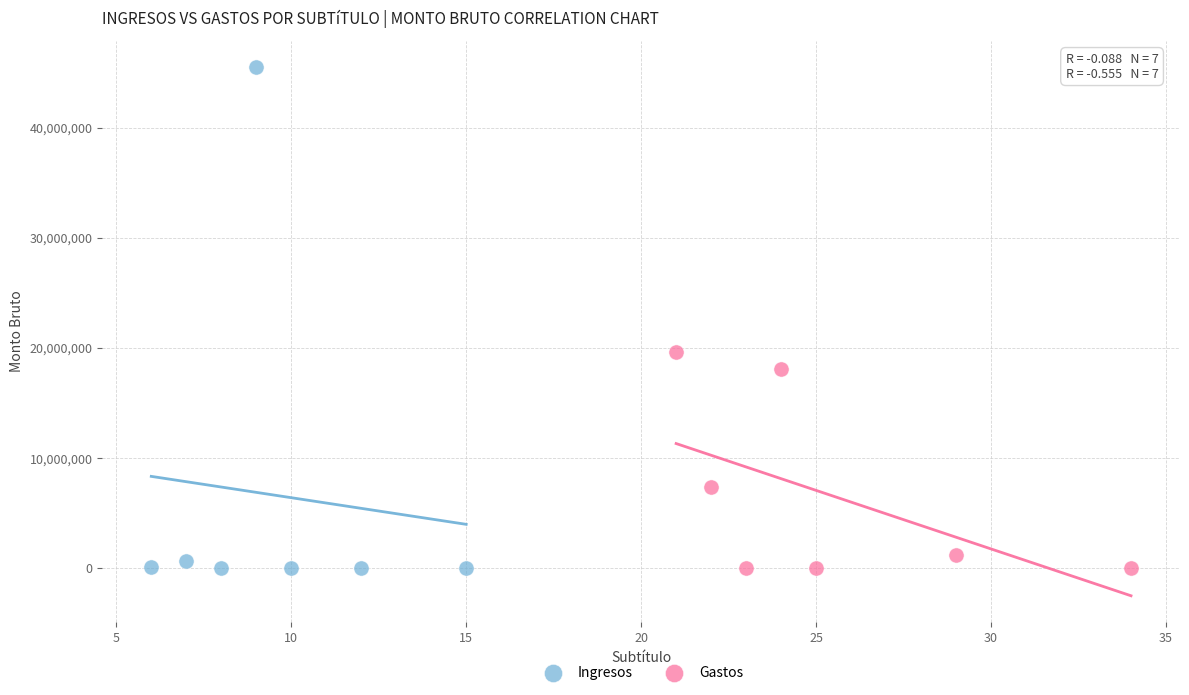

Which series reaches the maximum Y coordinate?

Ingresos